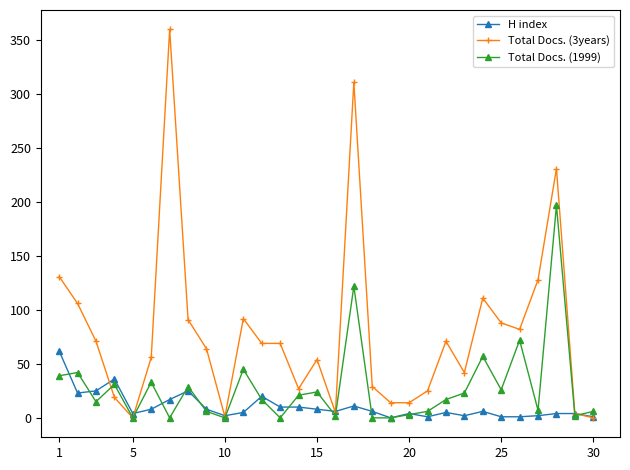

What is the value of the H index point at the 7th from the left?

17